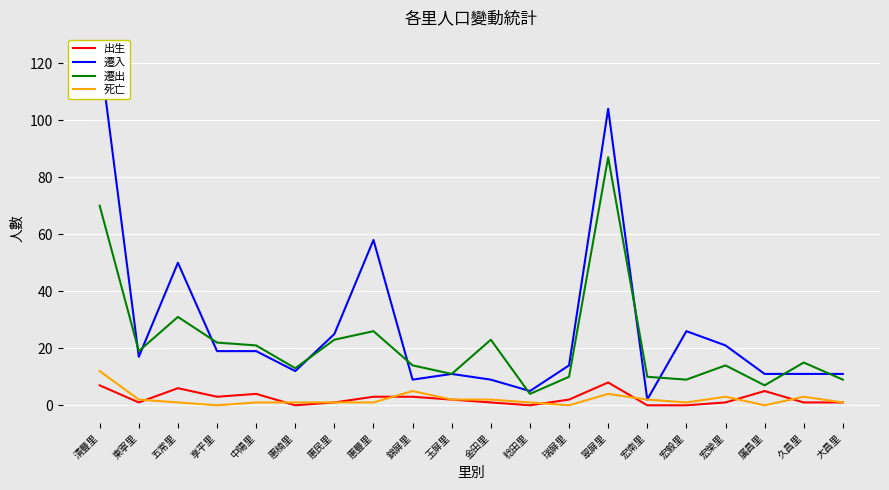

Rank the series by their maximum value, from highest to lowest.

遷入, 遷出, 死亡, 出生